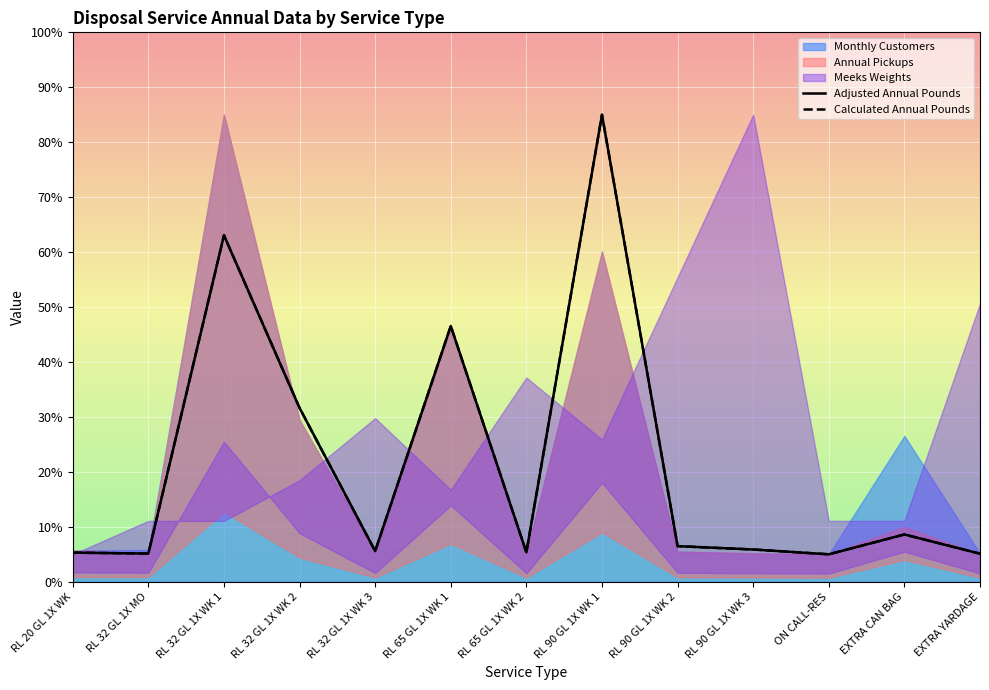

At which label is Adjusted Annual Pounds closest to 45?

RL 65 GL 1X WK 1